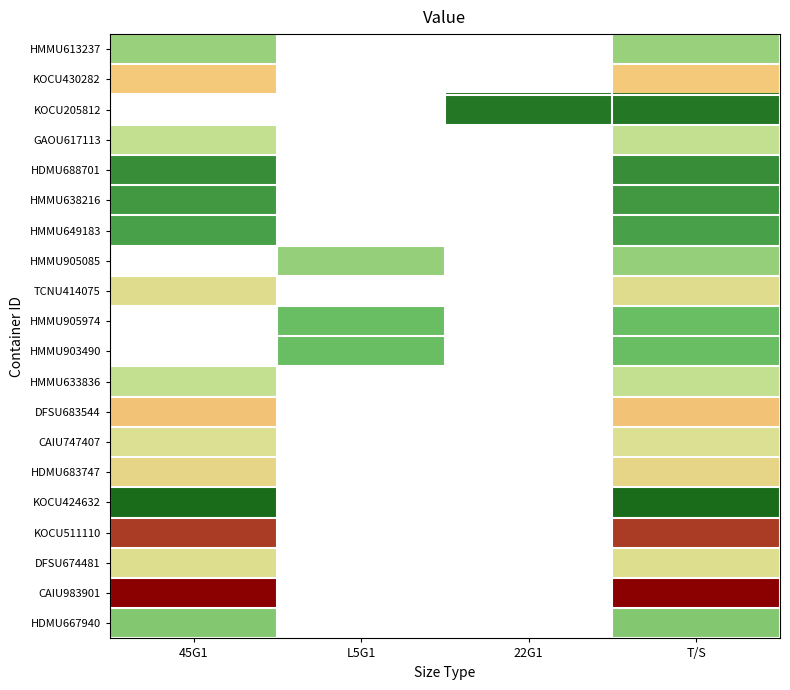

At which label does DFSU674481 reach its minimum?

45G1